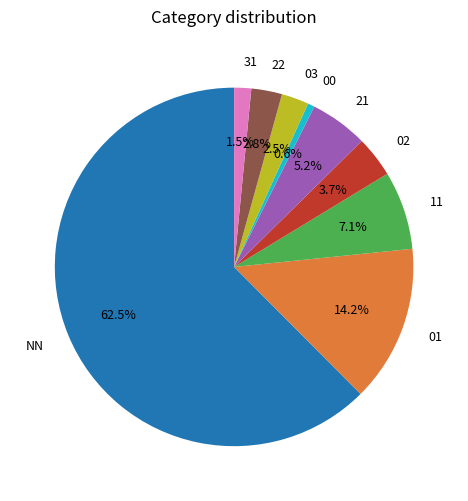

How many slices are in this pie chart?

9